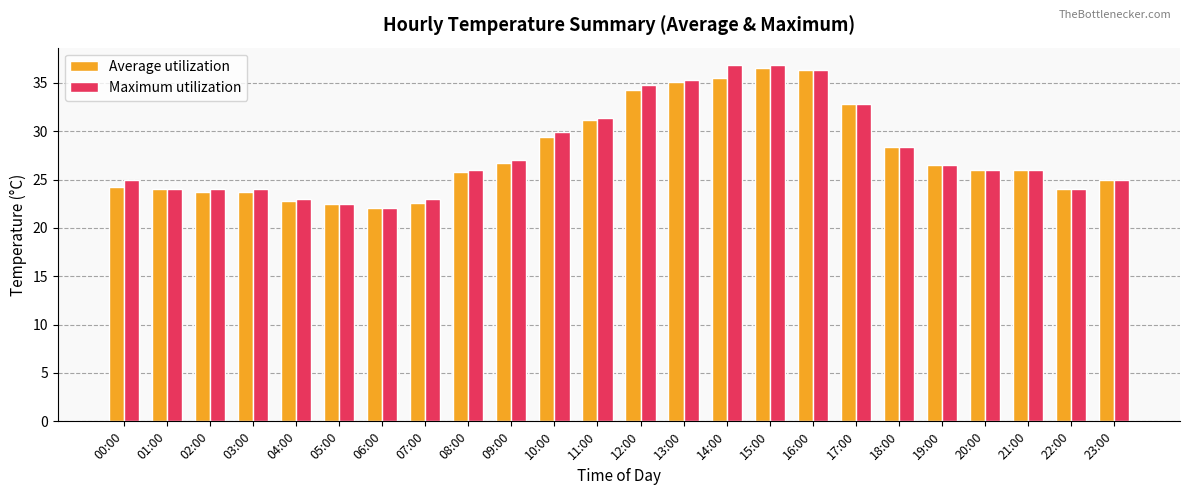

What is the average value of the Average utilization series?

27.7